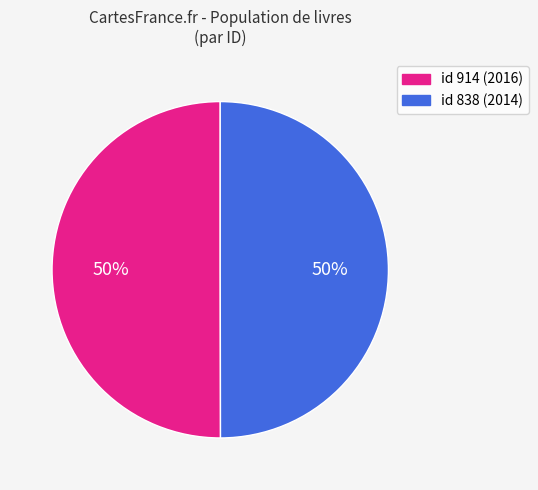

To the nearest percent, what is the average slice percentage?

50%